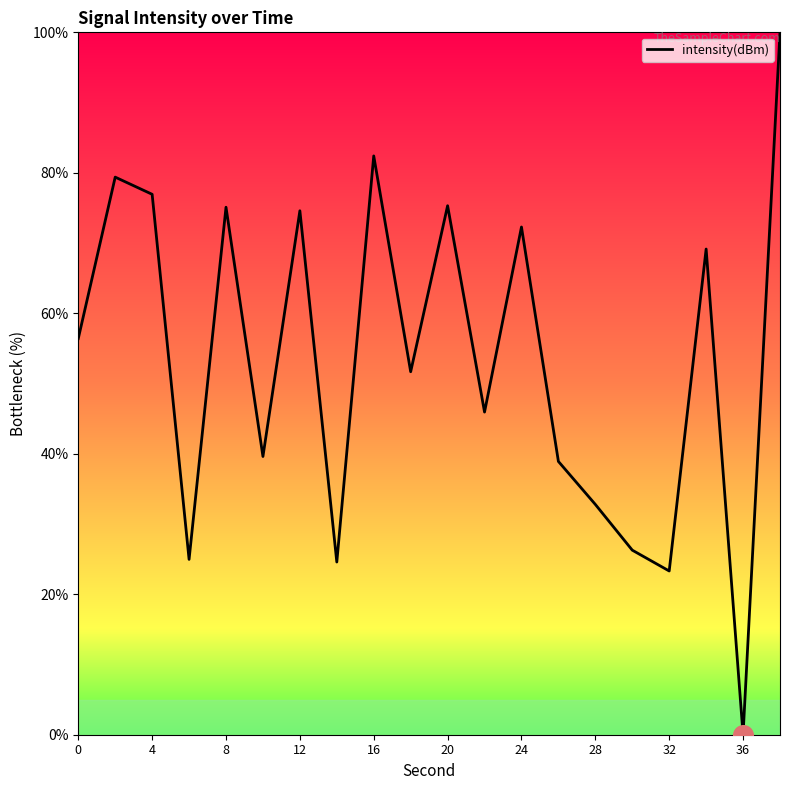

What is the maximum value shown in the chart?

100.0